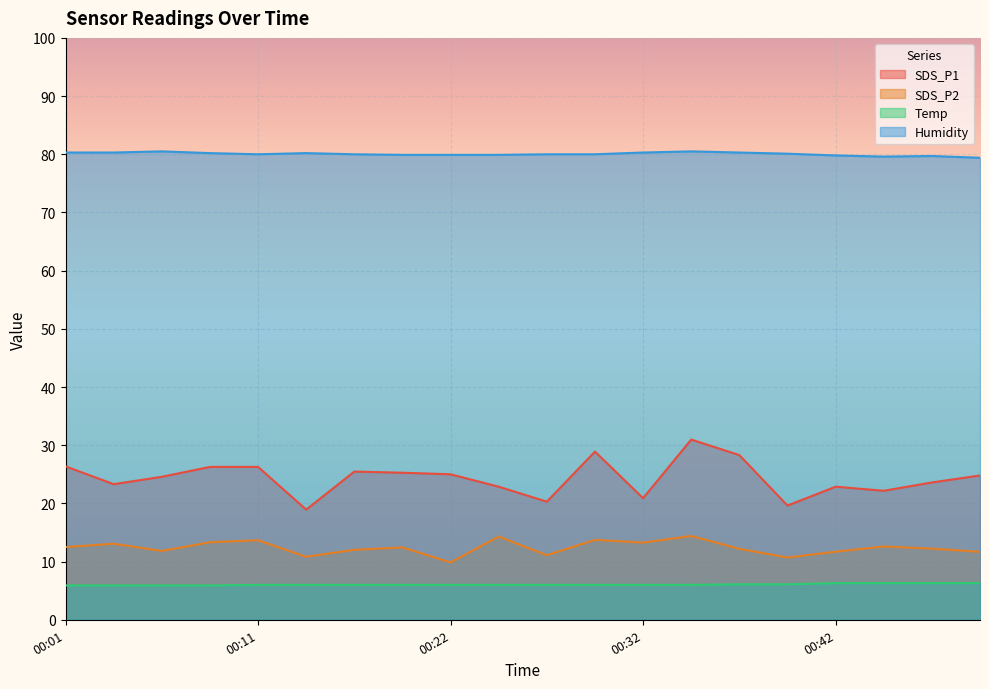

Which label corresponds to the largest value in the chart?

00:06